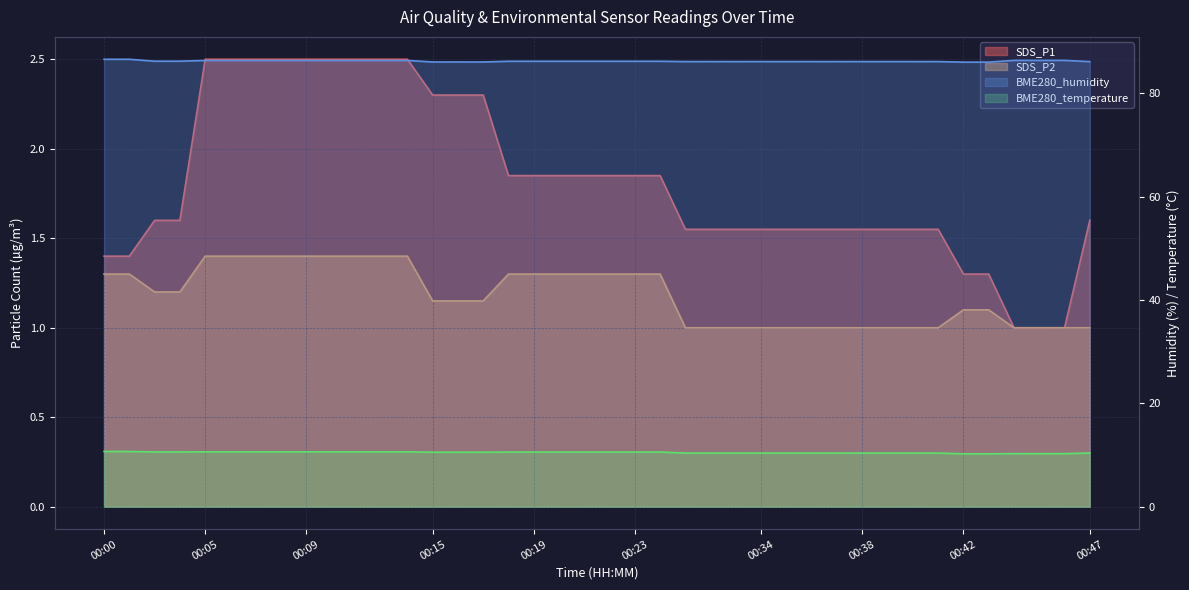

True or false: SDS_P2 has a value of 1.3 at 00:18.

True